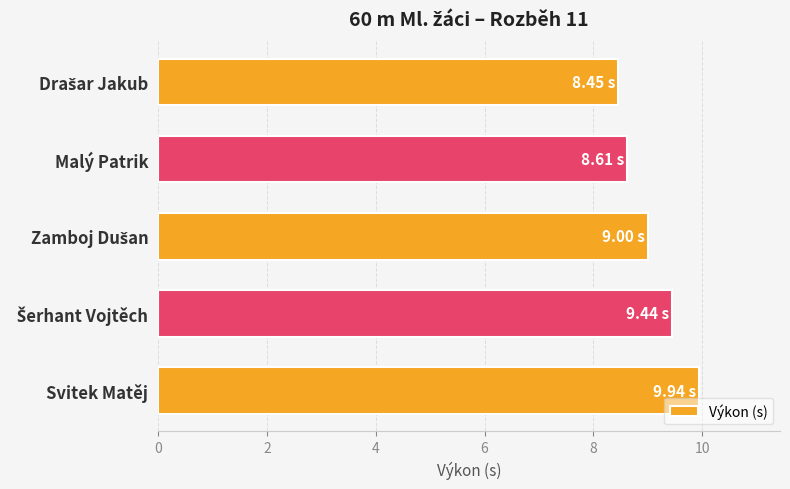

What is the difference between the maximum and minimum values?

1.5